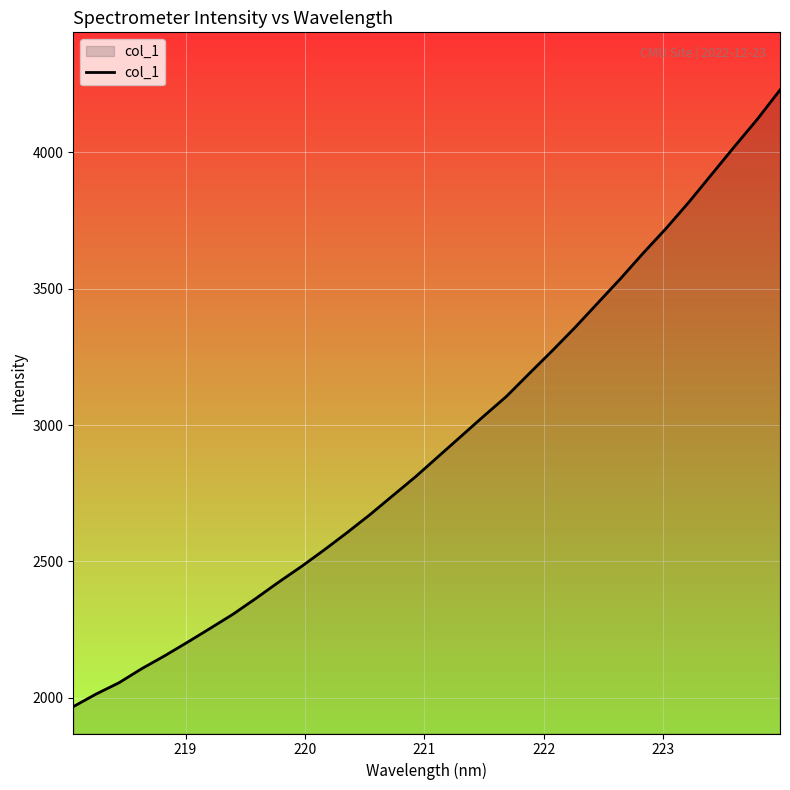

What is the difference between the maximum and minimum values?

2259.8